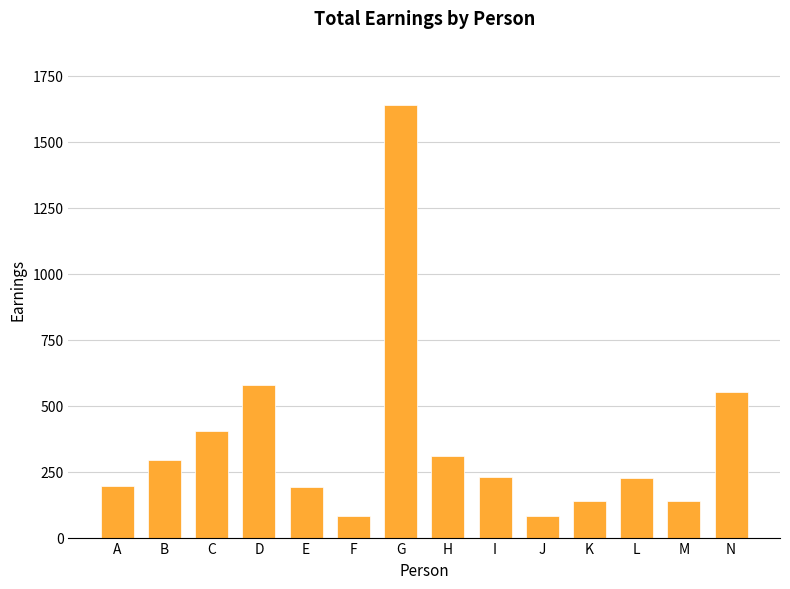

Between L and M, which is larger?

L